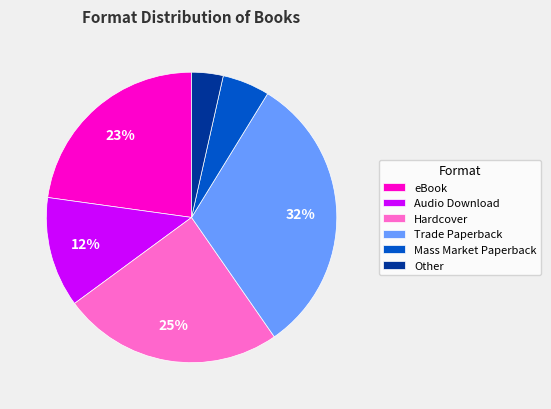

Which category has the smallest portion of the pie?

Other